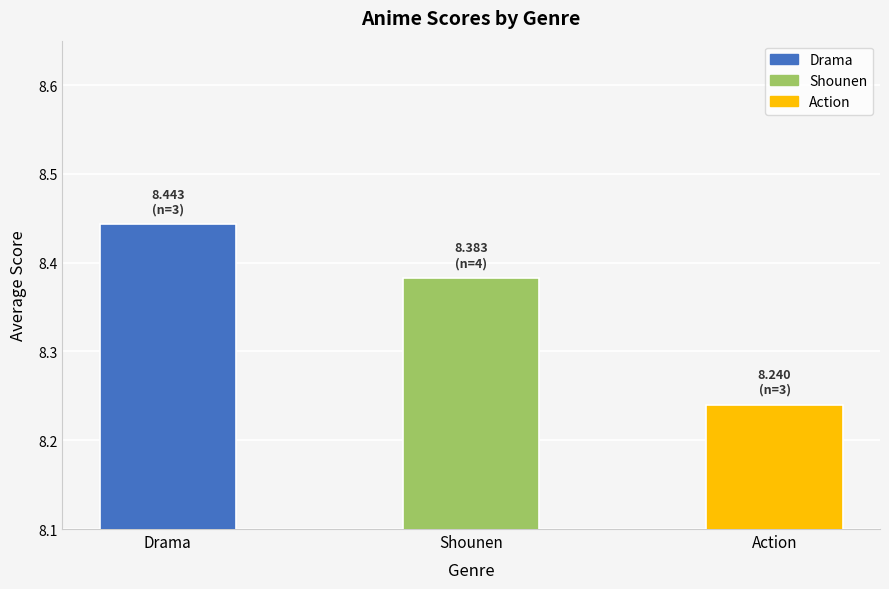

What is the difference between the second highest and minimum values?

0.1